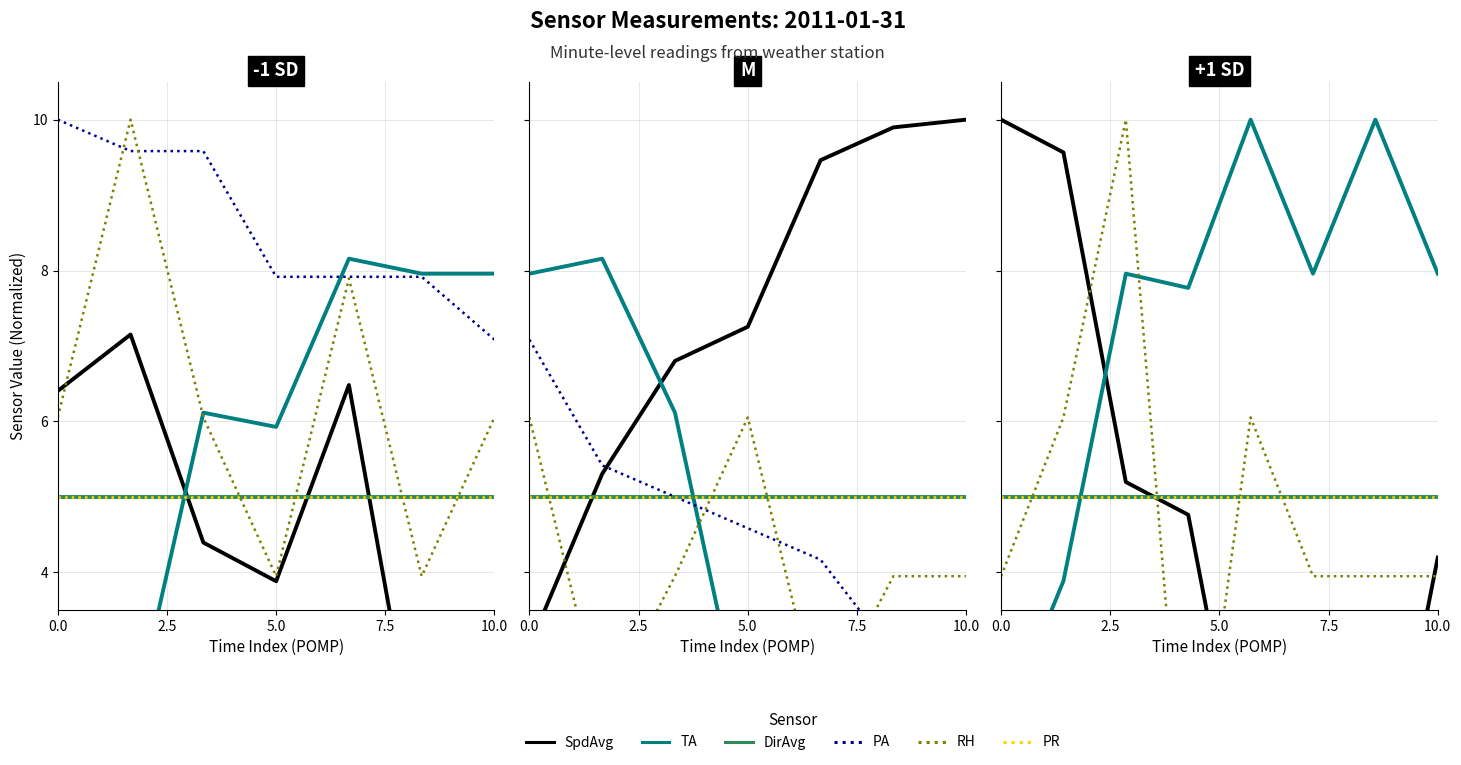

What is the value of the RH point at the 6th from the left?

3.9